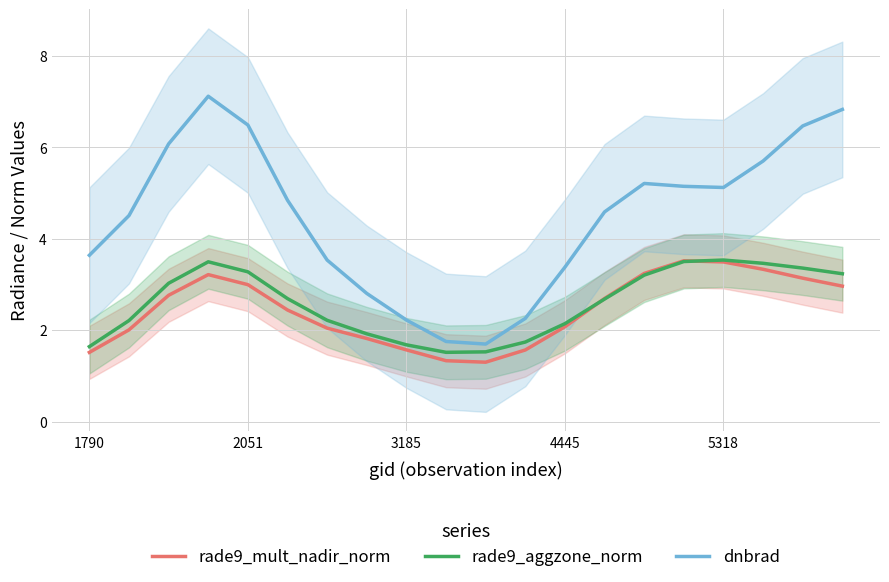

What is the highest value of the dnbrad series?

7.1